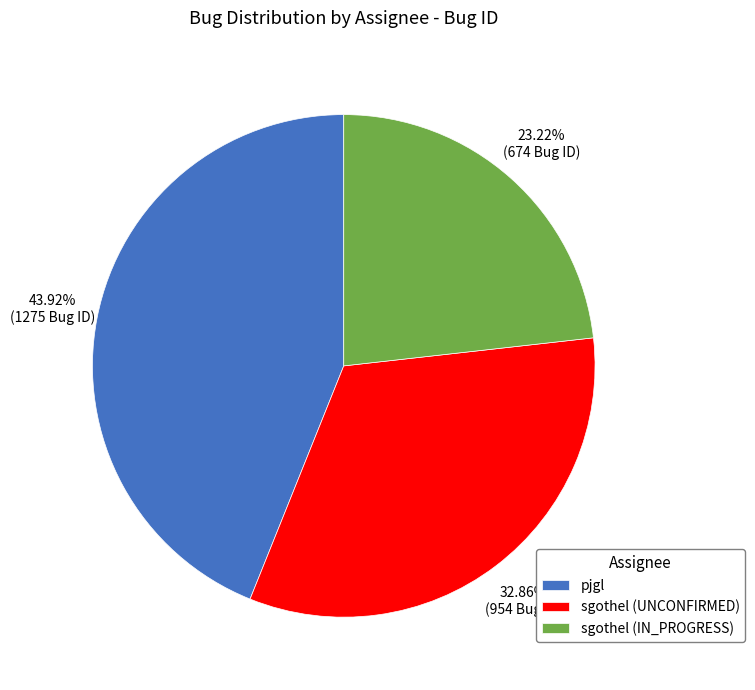

To the nearest percent, what portion does pjgl represent?

44%